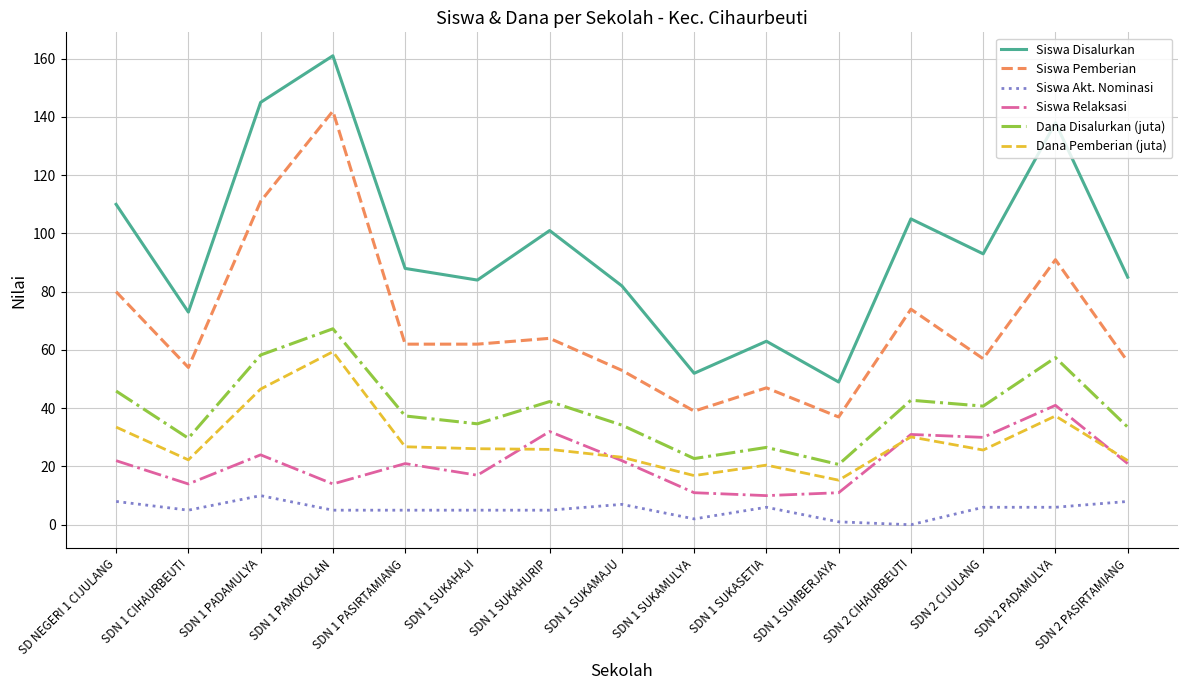

Which category has the highest value in the Siswa Akt. Nominasi series?

SDN 1 PADAMULYA